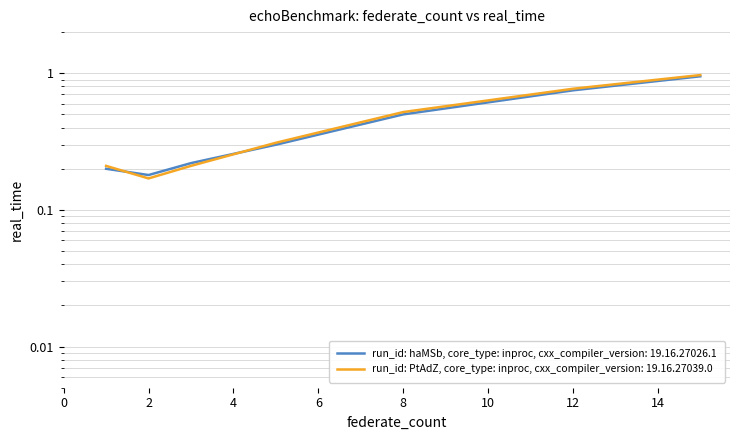

True or false: run_id: haMSb, core_type: inproc, cxx_compiler_version: 19.16.27026.1 has more than 0 interior local peaks.

False